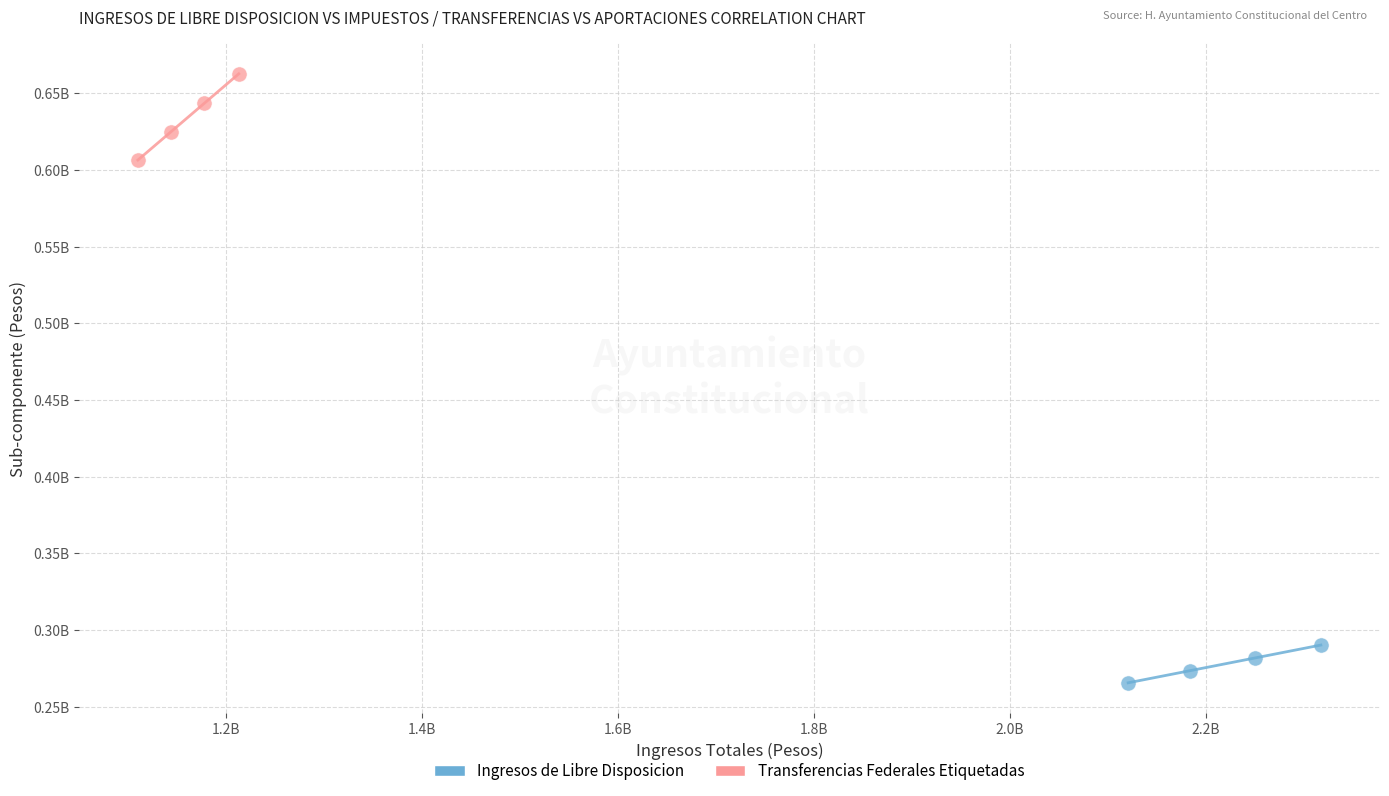

What are all the series names shown in the legend?

Ingresos de Libre Disposicion, Transferencias Federales Etiquetadas